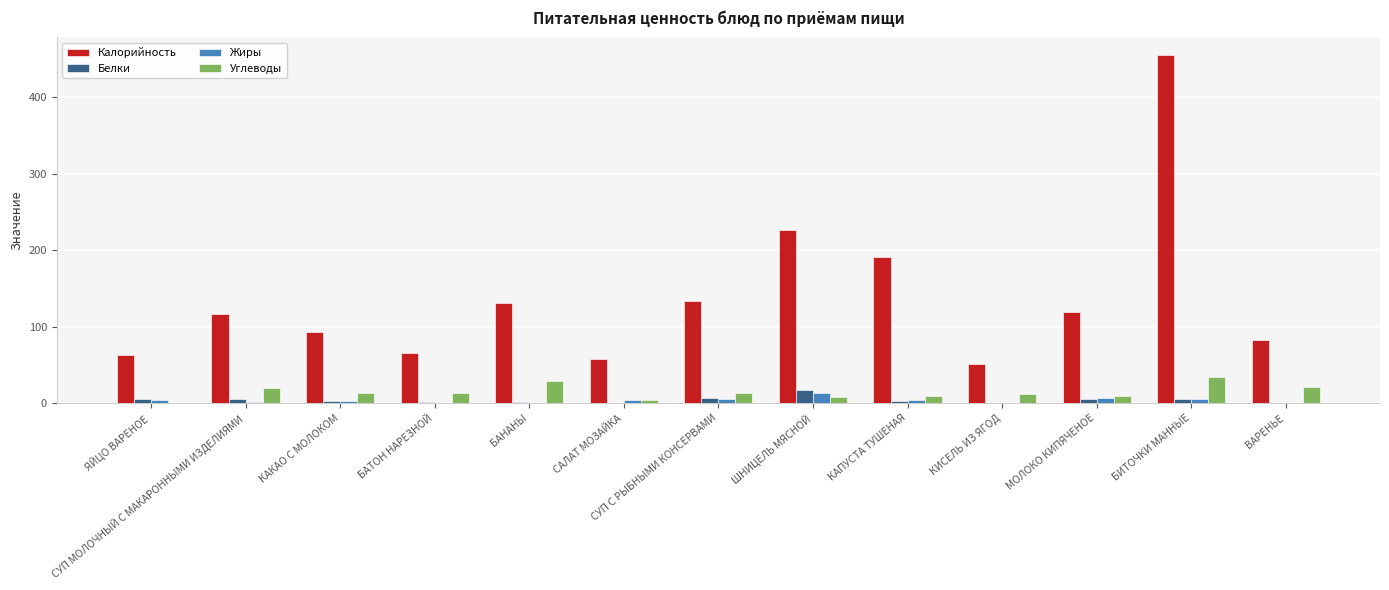

How many distinct data groups are displayed?

4